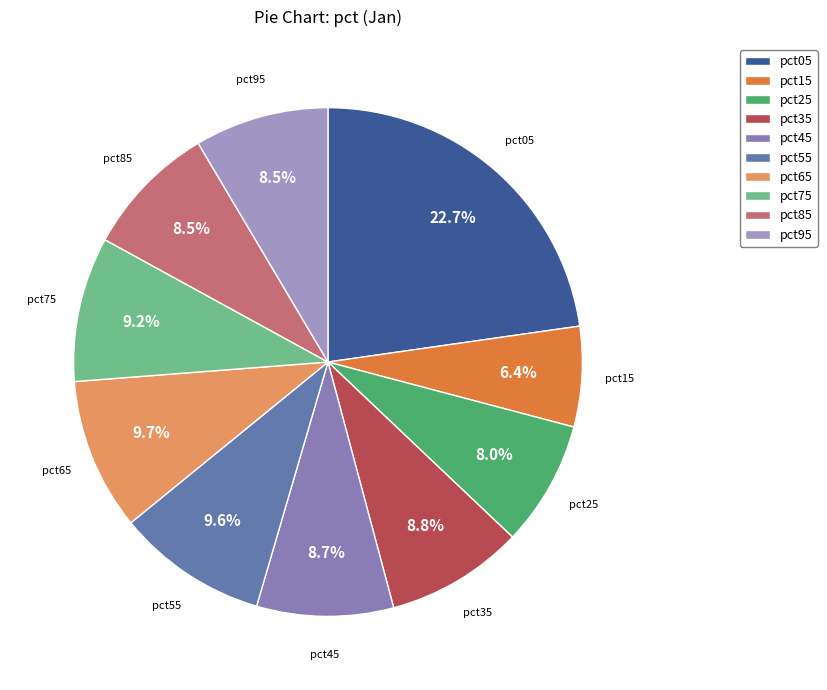

To the nearest percent, what percentage of the pie is pct95?

9%